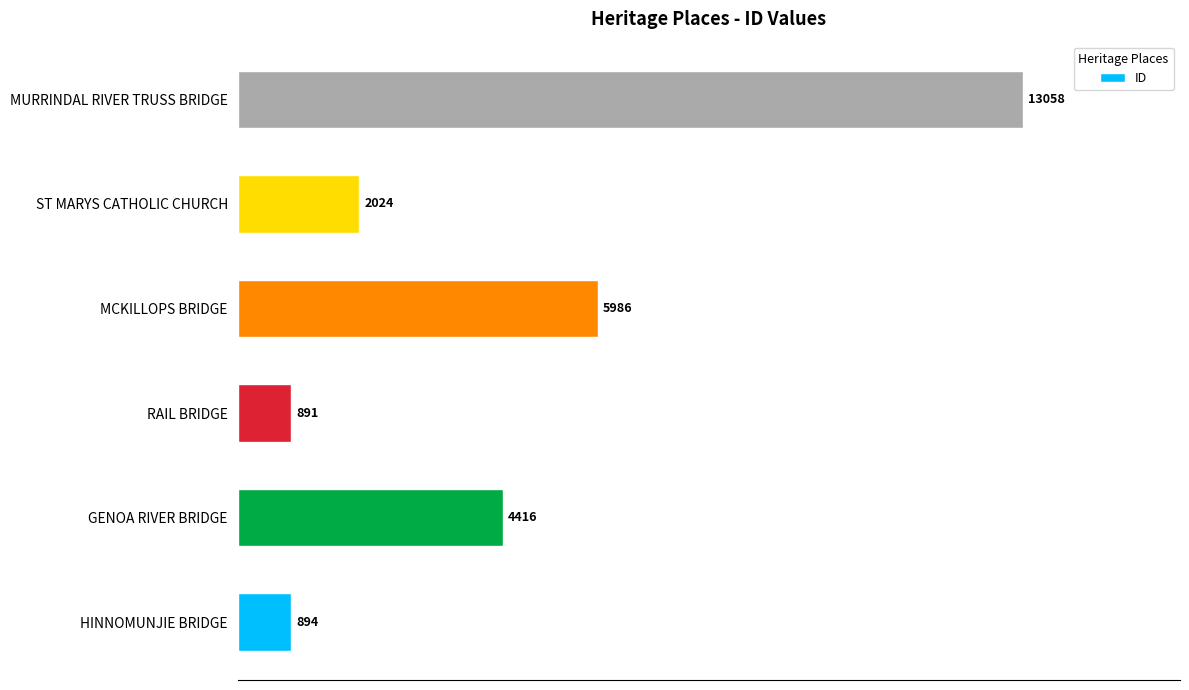

Read the value at MURRINDAL RIVER TRUSS BRIDGE.

13058